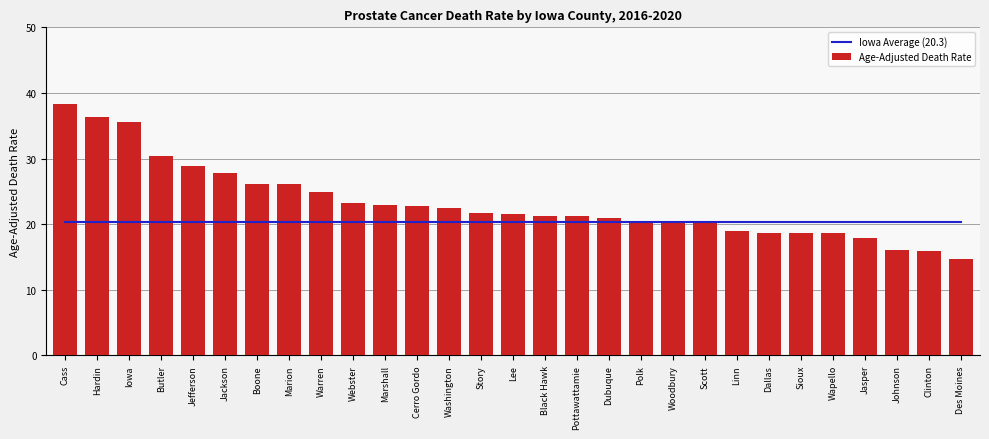

What is the total value across all series at Jasper?

38.2